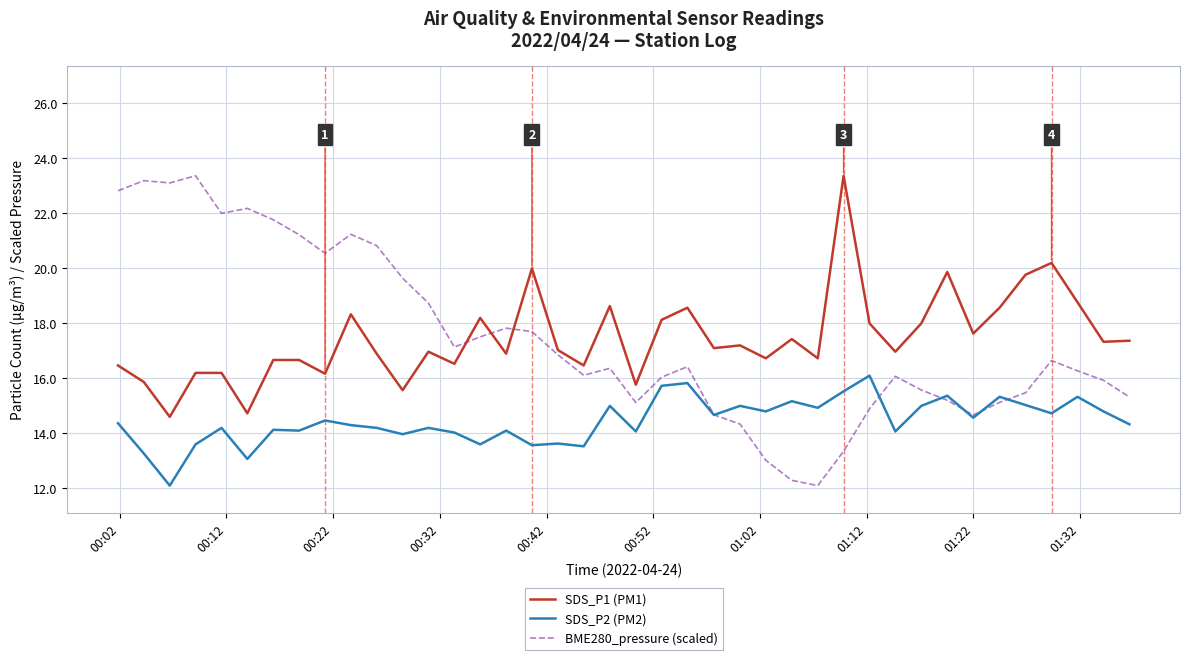

True or false: SDS_P2 (PM2) and SDS_P1 (PM1) intersect in this chart.

False